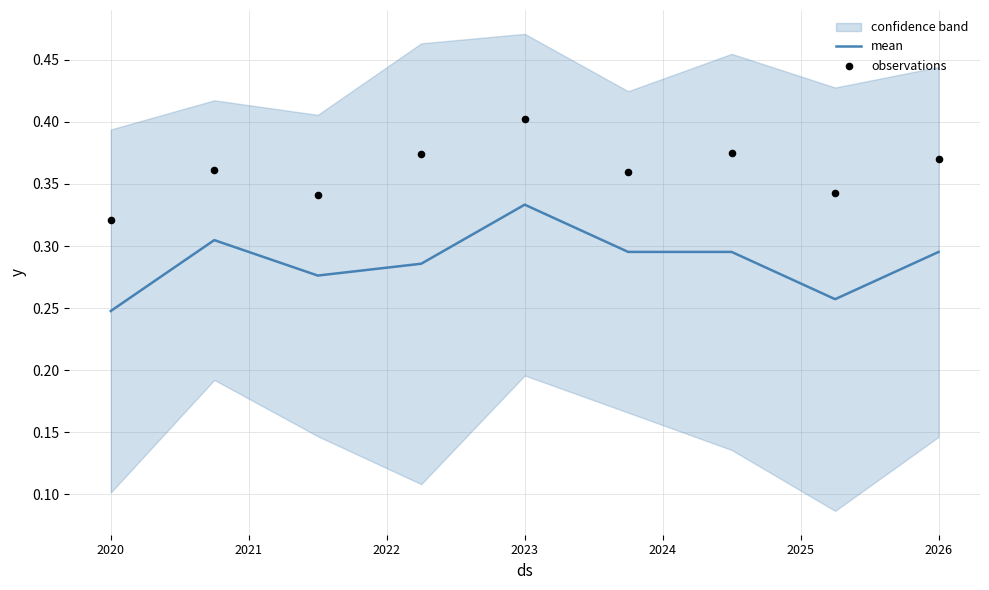

Which series reaches the minimum Y coordinate?

mean